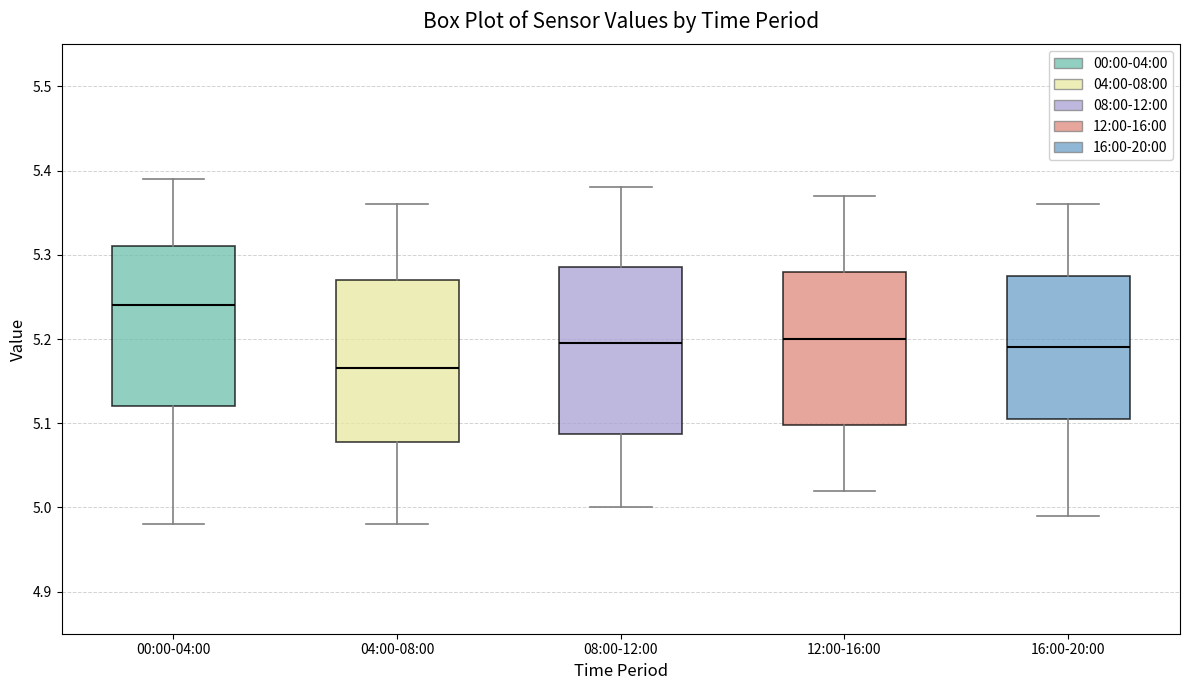

Which box's median line is the highest?

00:00-04:00